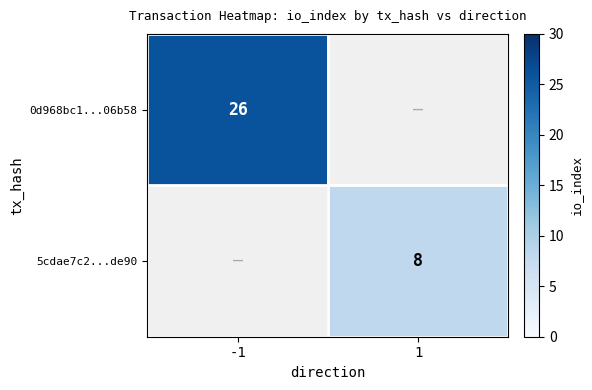

The value of 5cdae7c2...de90 at 1 is 8. True or false?

True